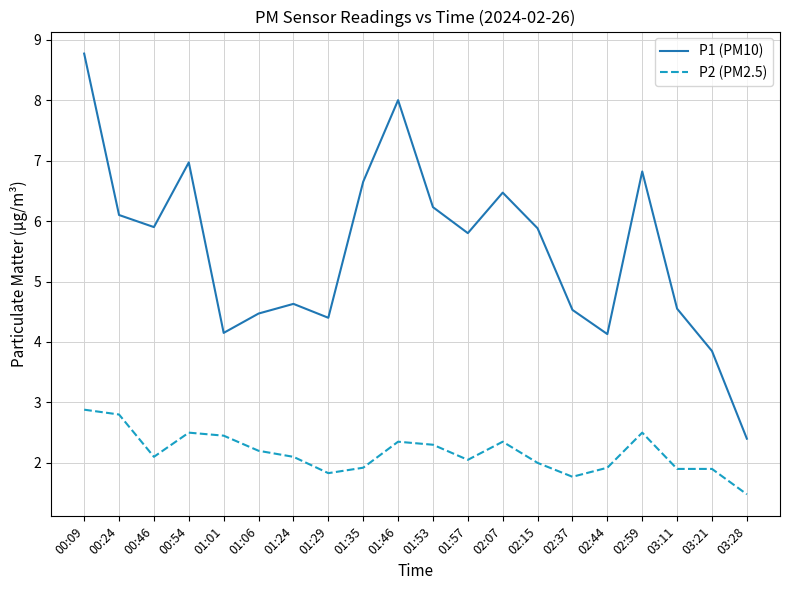

What is the total value across all series at 01:24?

6.7